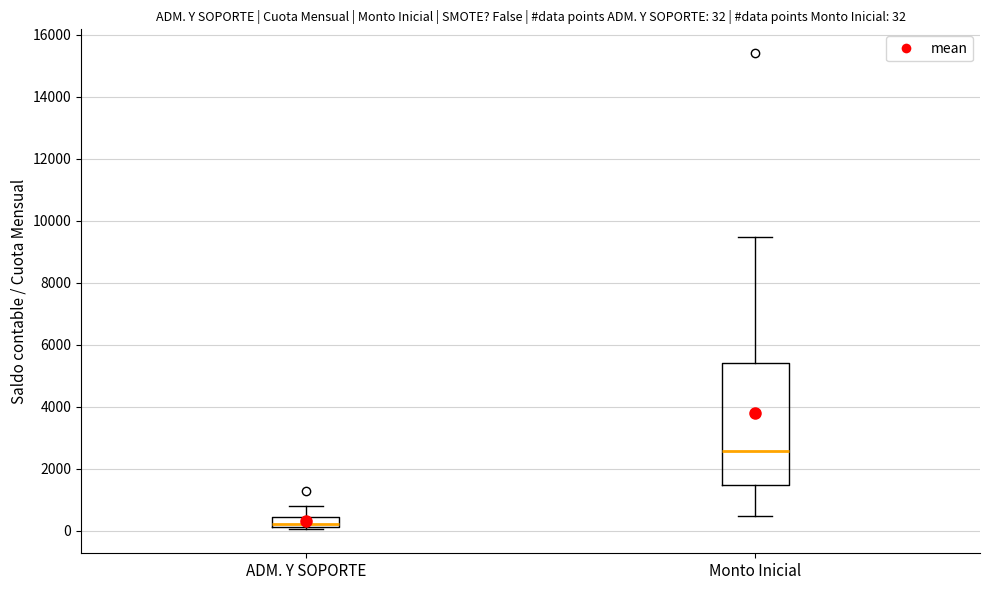

Which box's median line is the lowest?

ADM. Y SOPORTE